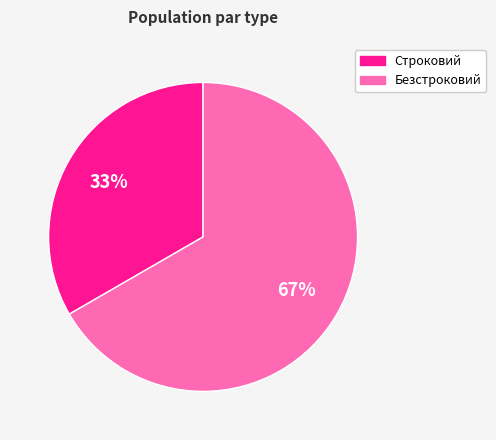

To the nearest percent, what is the combined percentage of Строковий and Безстроковий?

100%